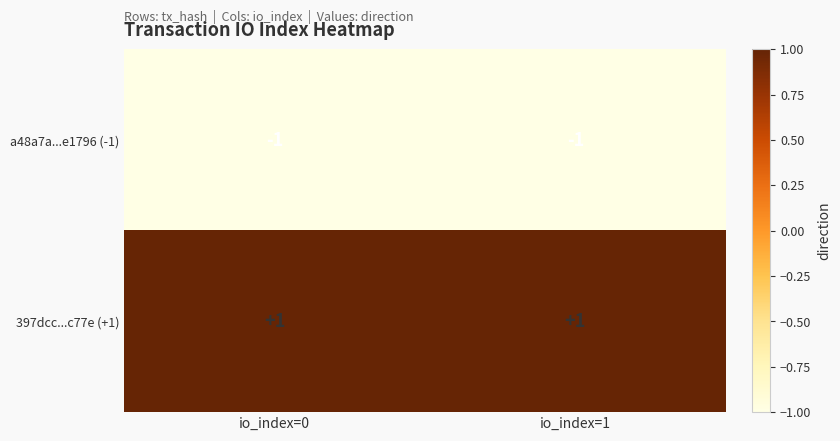

Which series has the largest total across all categories?

397dcc...c77e (+1)